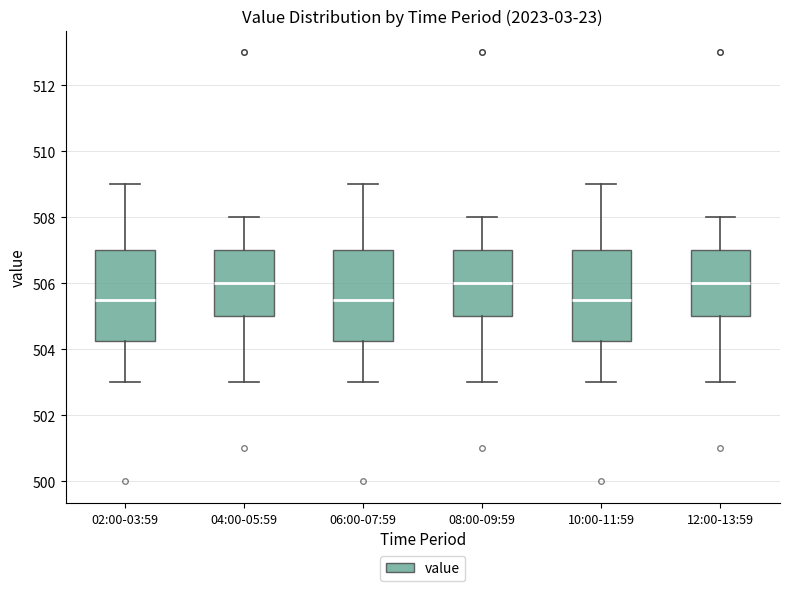

Where is the lower edge of the box for 02:00-03:59 on the y-axis? The values are not printed on the chart, so give them approximately, as read against the axis.

504.2